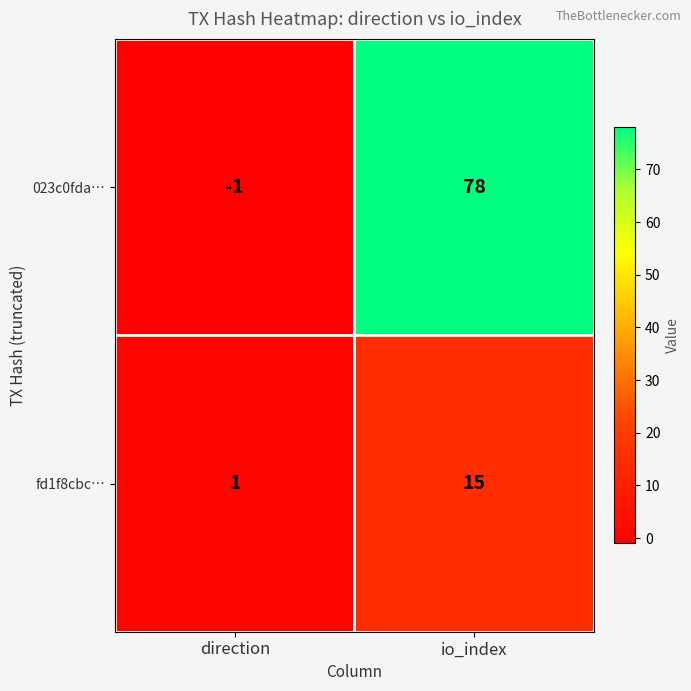

Rank the series by their maximum value, from lowest to highest.

fd1f8cbc…, 023c0fda…